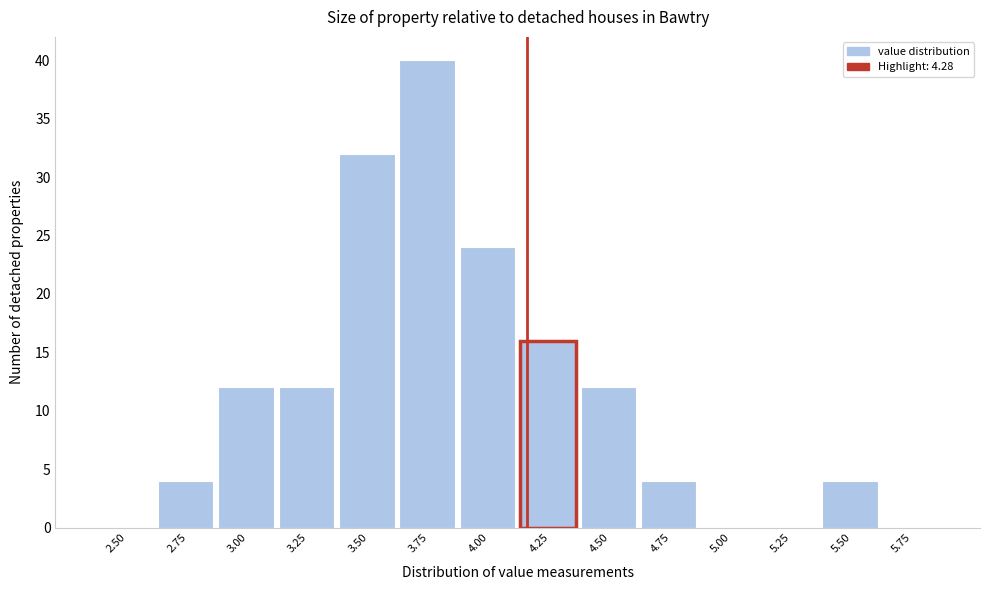

Reading left to right, transcribe all the data shown in this chart.

2.50=0	2.75=4	3.00=12	3.25=12	3.50=32	3.75=40	4.00=24	4.25=16	4.50=12	4.75=4	5.00=0	5.25=0	5.50=4	5.75=0